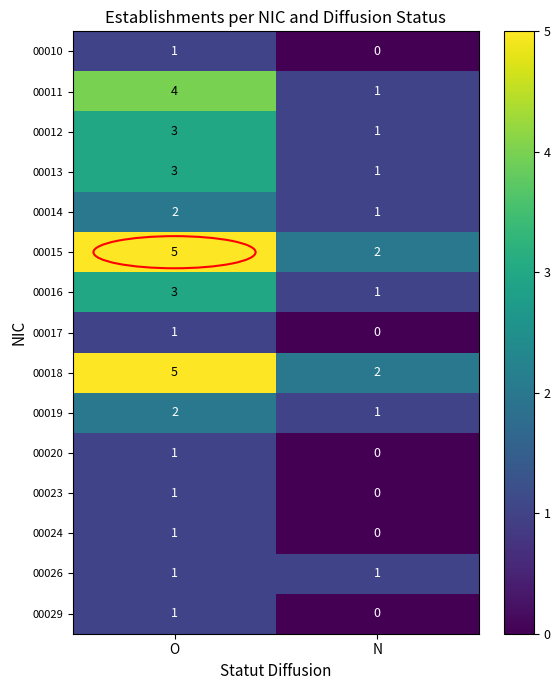

What is the difference between the 00015 values at O and N?

3